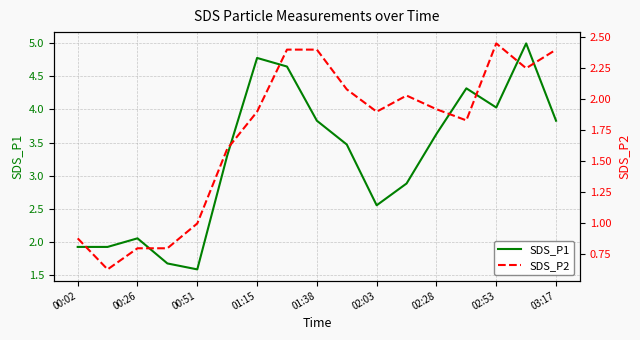

The value of SDS_P1 at 03:17 is 3.8. True or false?

True